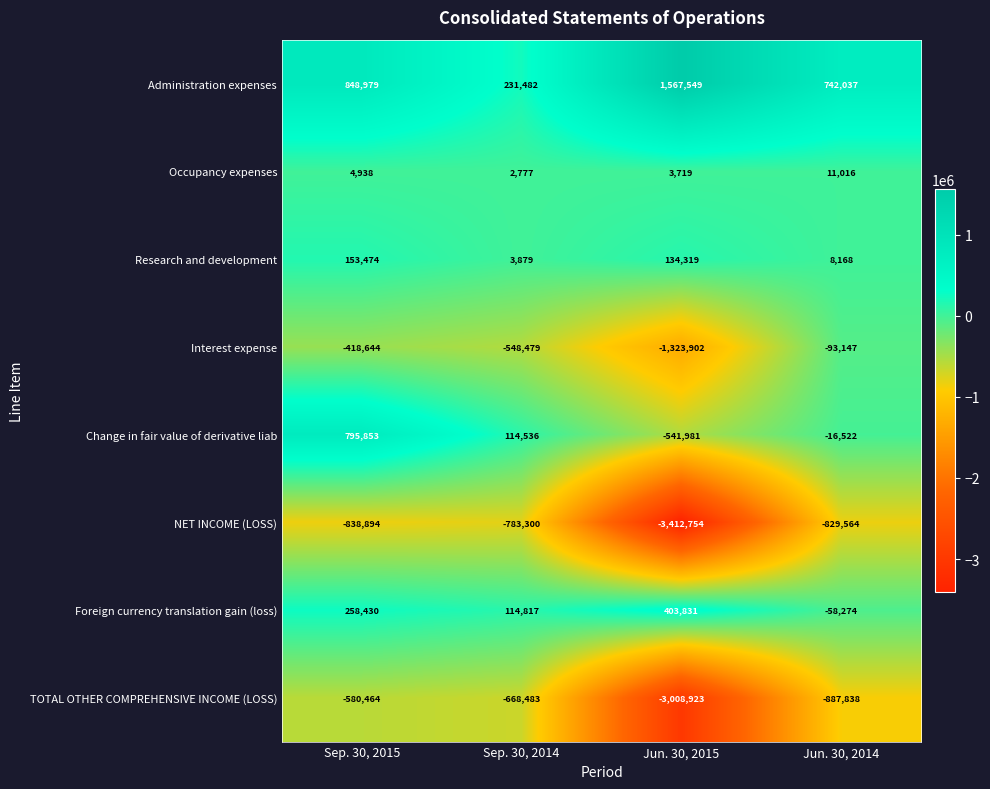

What is the sum of the NET INCOME (LOSS) values at Jun. 30, 2014 and Sep. 30, 2015?

-1668458